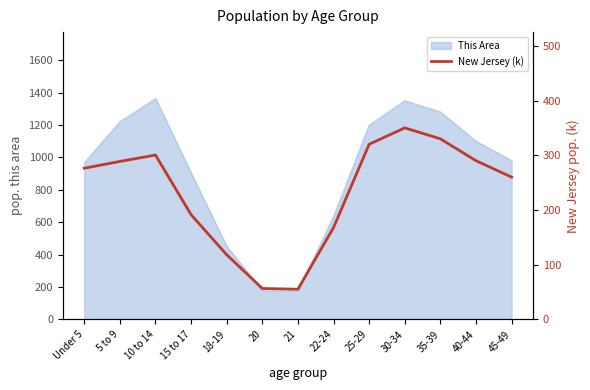

The value of This Area at 45-49 is 980. True or false?

True